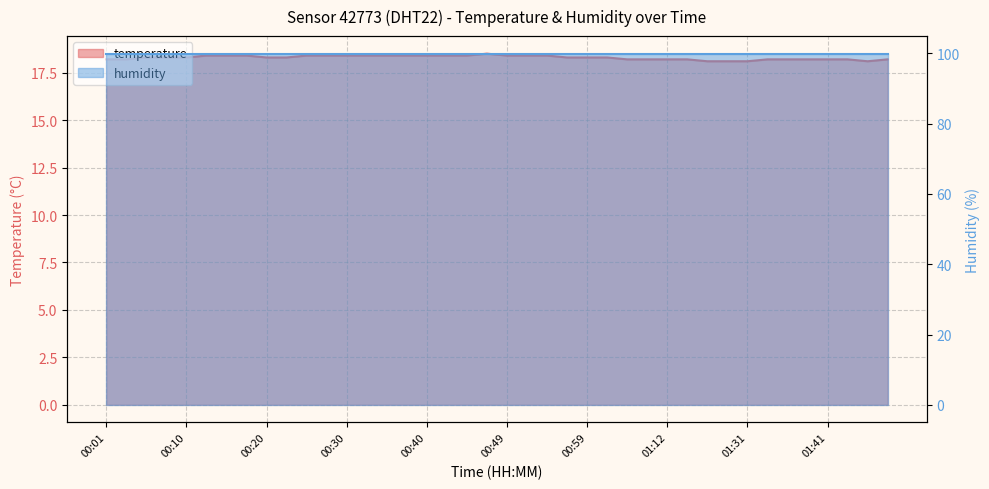

Reading left to right, what are all the values shown in this chart?

18.2	18.2	18.3	18.3	18.3	18.4	18.4	18.4	18.3	18.3	18.4	18.4	18.4	18.4	18.4	18.4	18.4	18.4	18.4	18.5	18.4	18.4	18.4	18.3	18.3	18.3	18.2	18.2	18.2	18.2	18.1	18.1	18.1	18.2	18.2	18.2	18.2	18.2	18.1	18.2